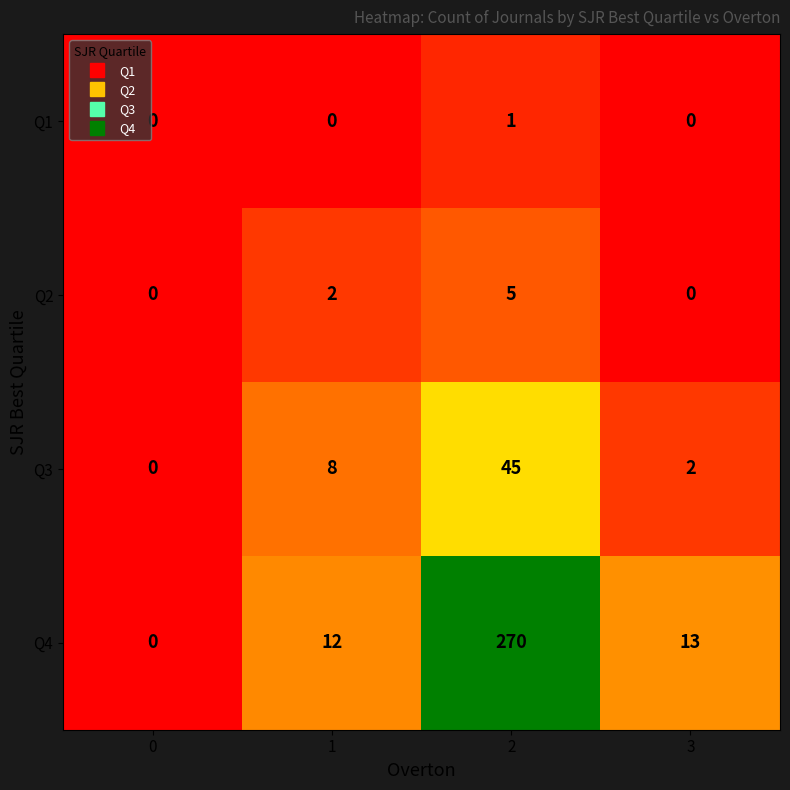

Reading left to right, transcribe all the data shown in this chart.

Q1: 0=0	1=0	2=1	3=0
Q2: 0=0	1=2	2=5	3=0
Q3: 0=0	1=8	2=45	3=2
Q4: 0=0	1=12	2=270	3=13